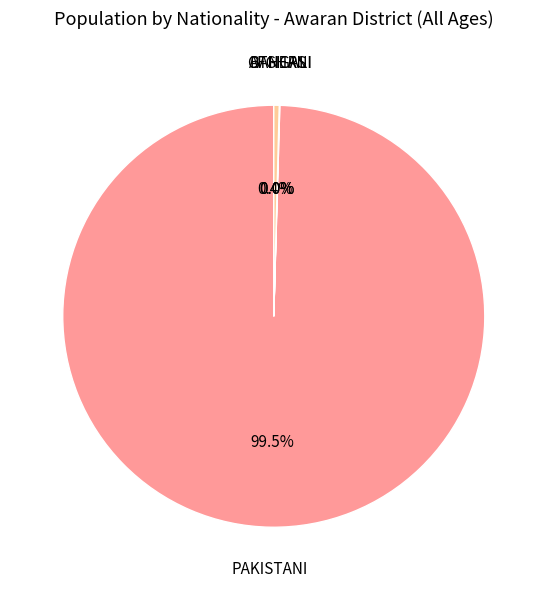

Is the sum of PAKISTANI and OTHERS greater than half?

Yes